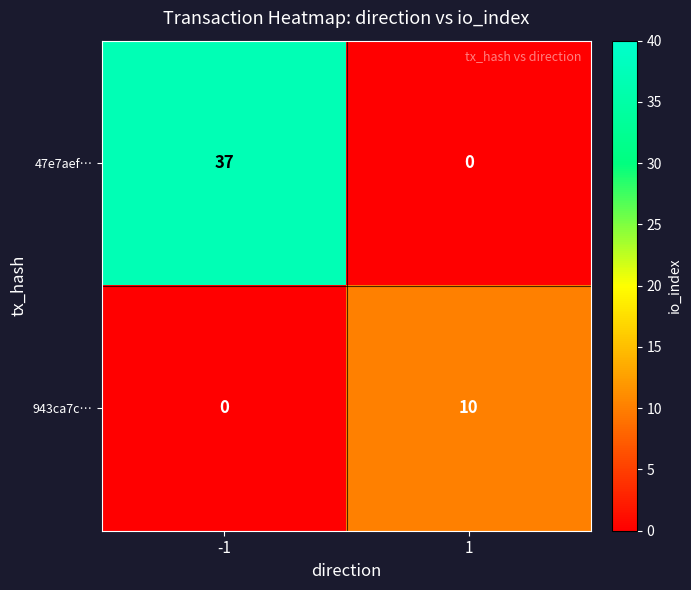

At -1, list the series in order from largest to smallest.

47e7aef…, 943ca7c…